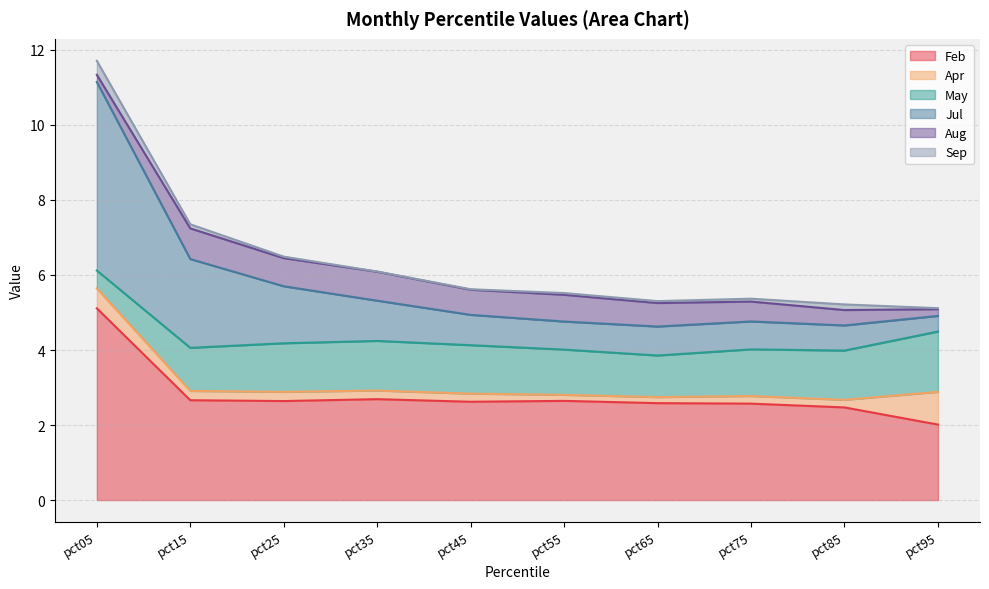

What value does the Feb series have at pct15?

2.7